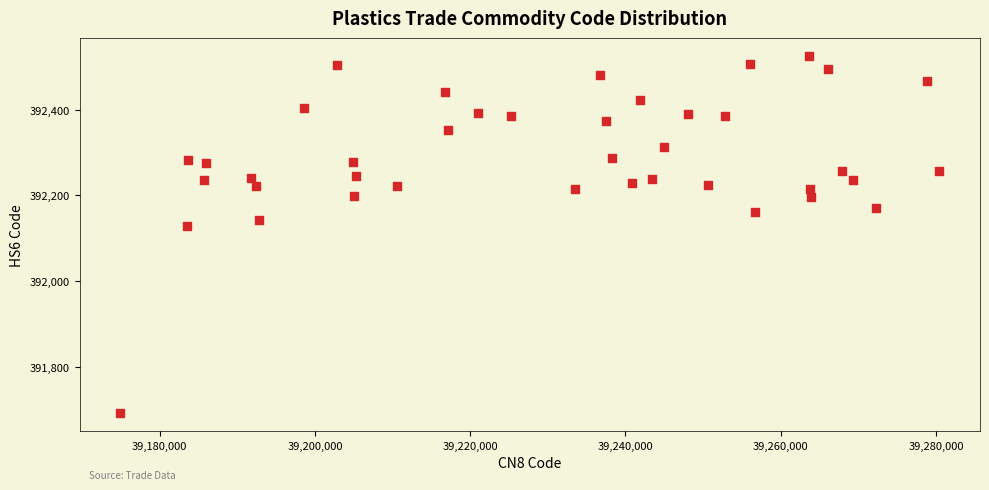

What is the range of Y values (max minus min)?

834.0